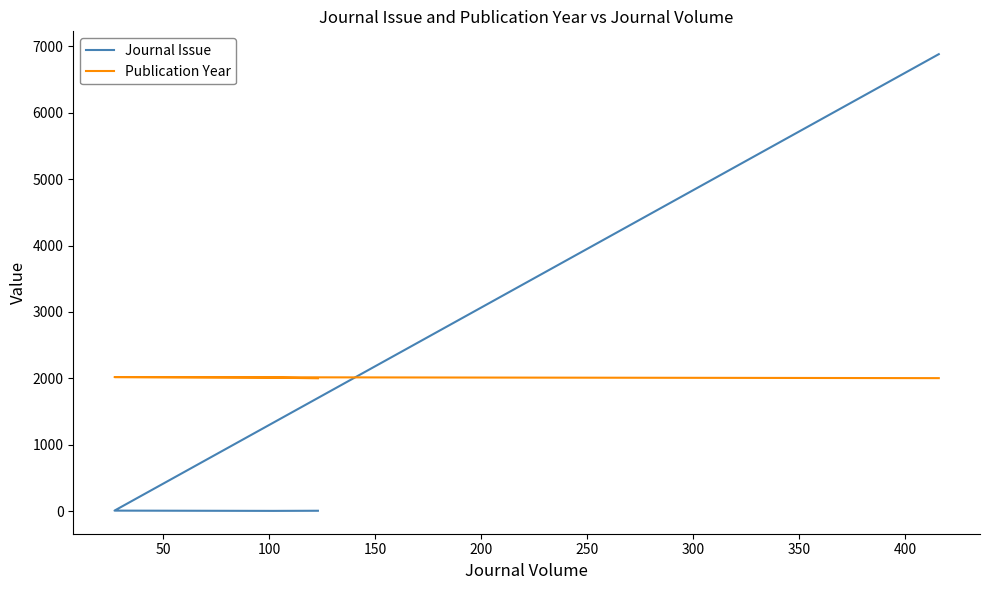

What is the value of the Publication Year point at the 4th from the left?

2000